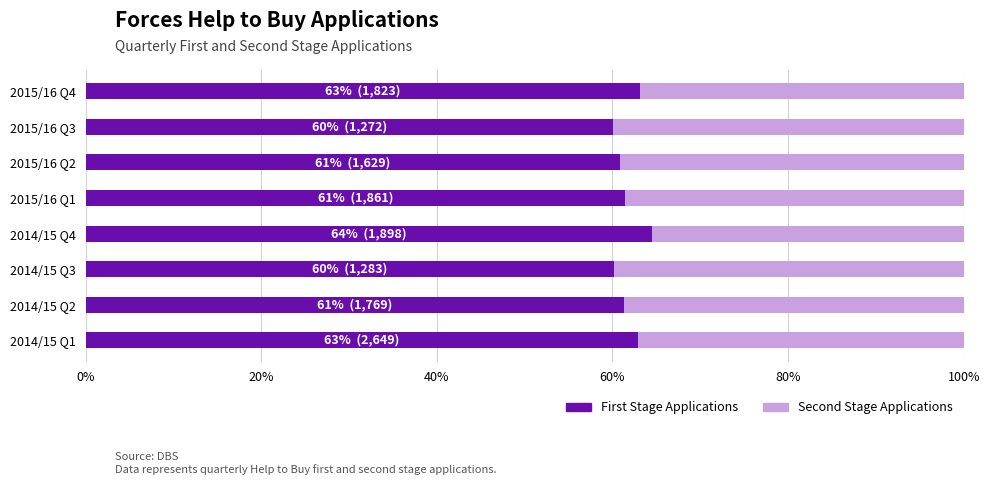

The First Stage Applications series shows 44.8 at 2014/15 Q4. True or false?

False